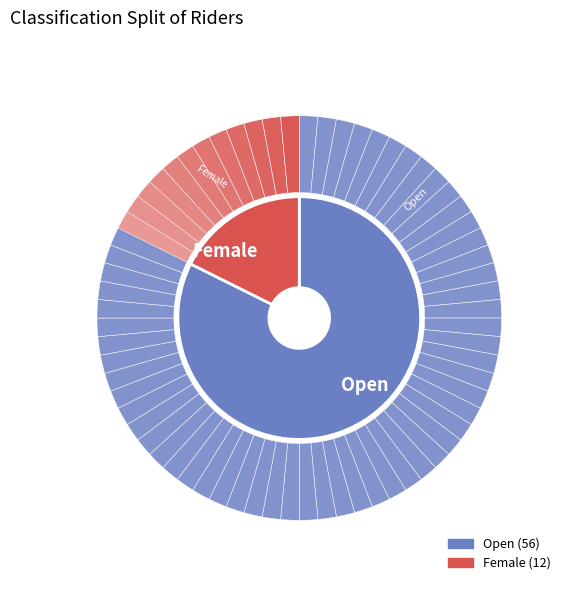

How many slices are in this pie chart?

2